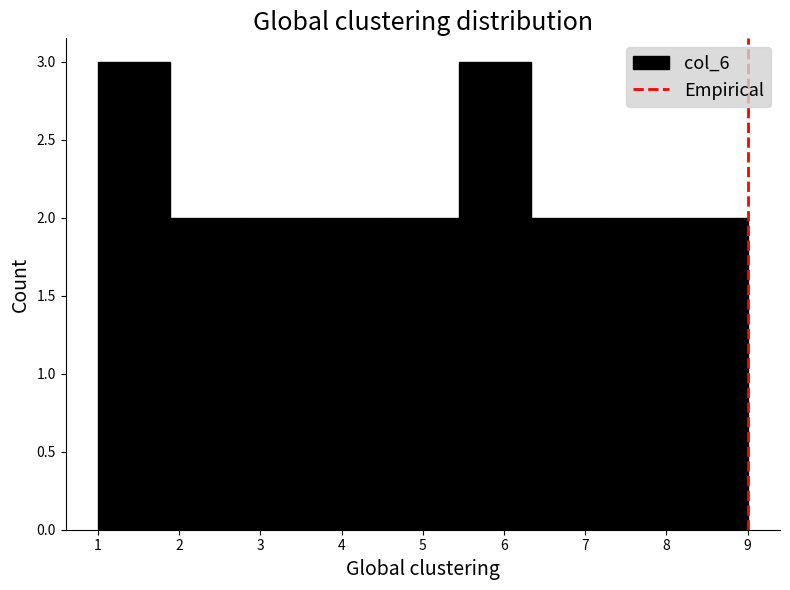

Reading left to right, list every bar in this chart as the range it spans on the x-axis followed by its height. Neither the bar edges nor the heights are printed on the chart, so give them approximately, as read against the axes.

1.0 to 1.9: 3
1.9 to 2.8: 2
2.8 to 3.7: 2
3.7 to 4.6: 2
4.6 to 5.4: 2
5.4 to 6.3: 3
6.3 to 7.2: 2
7.2 to 8.1: 2
8.1 to 9.0: 2